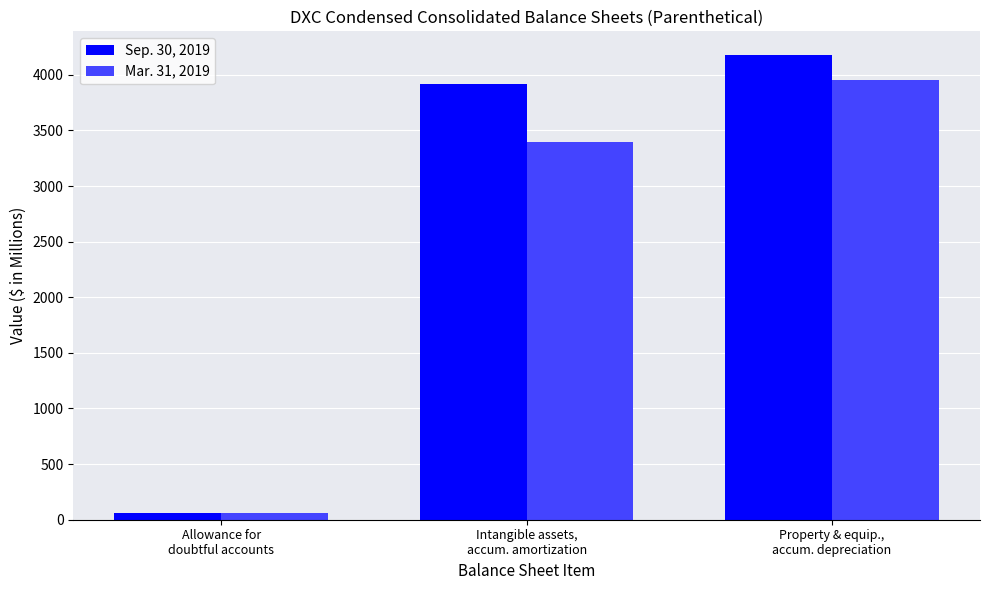

Which series has the widest spread of values?

Sep. 30, 2019